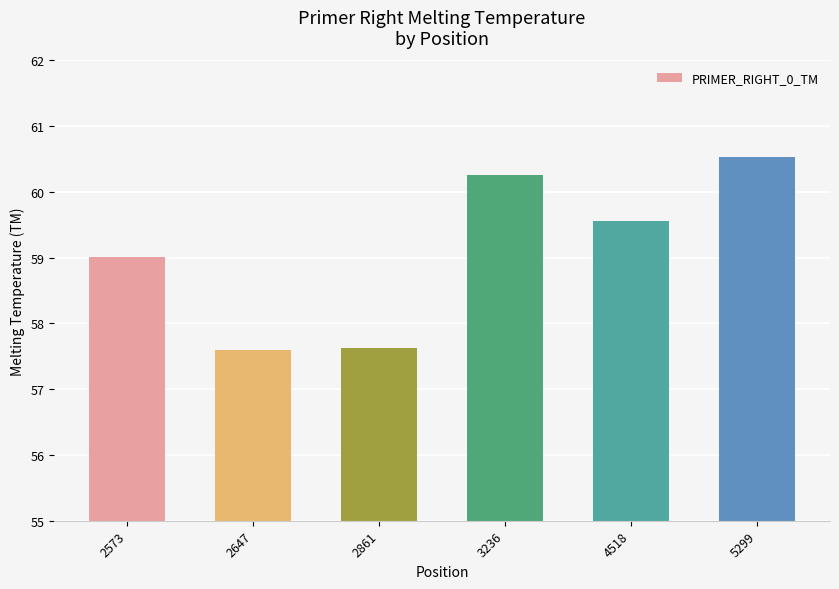

What is the change in value from 2573 to 3236?

+1.2